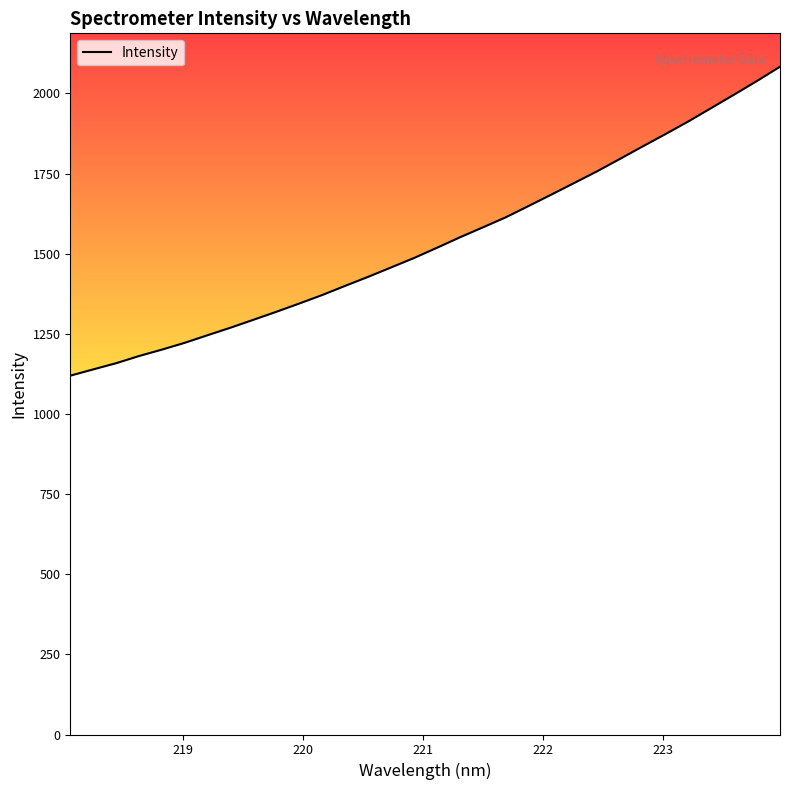

What is the change in value from 218.442 to 222.0721?

+525.9